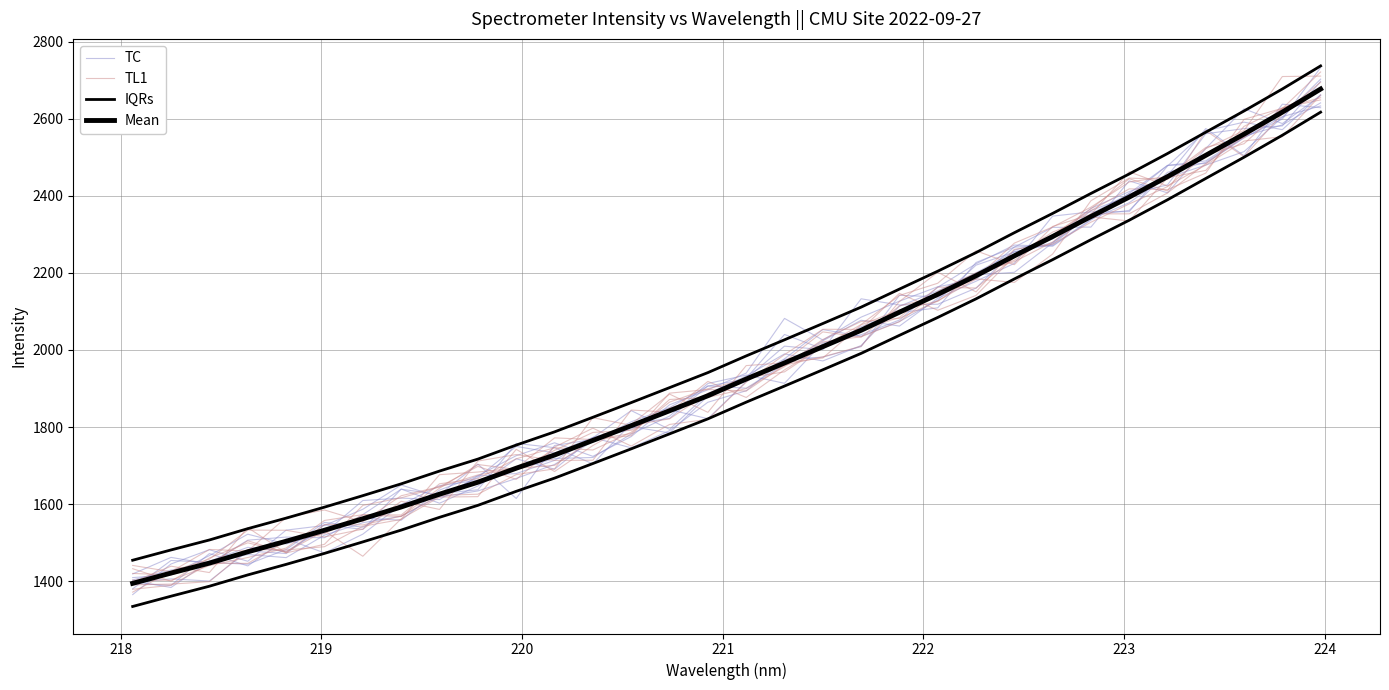

At how many categories does at least one series exceed 2579?

3